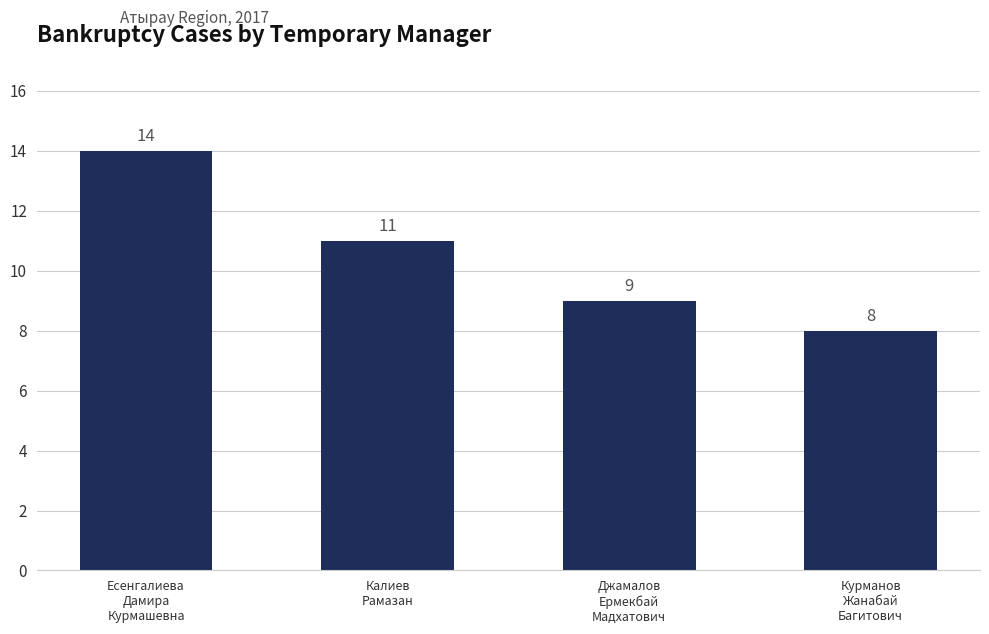

What is the difference between the values at Джамалов
Ермекбай
Мадхатович and Калиев
Рамазан?

2